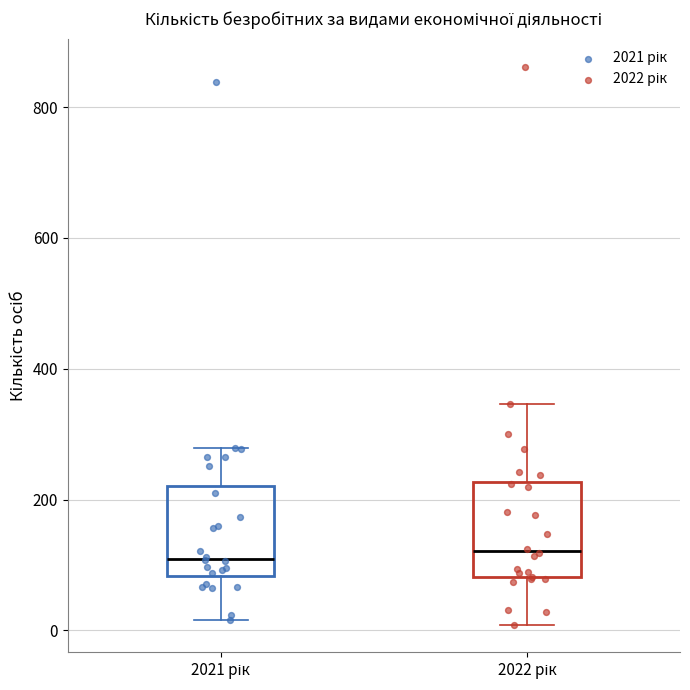

Reading left to right, read every box against the y-axis: the position of its median line, the range the box covers, and the ends of its whiskers. The values are not printed on the chart, so give them approximately, as read against the axis.

2021 рік: median 100, box 80 to 220, whiskers 20 to 280
2022 рік: median 120, box 80 to 220, whiskers 0 to 340